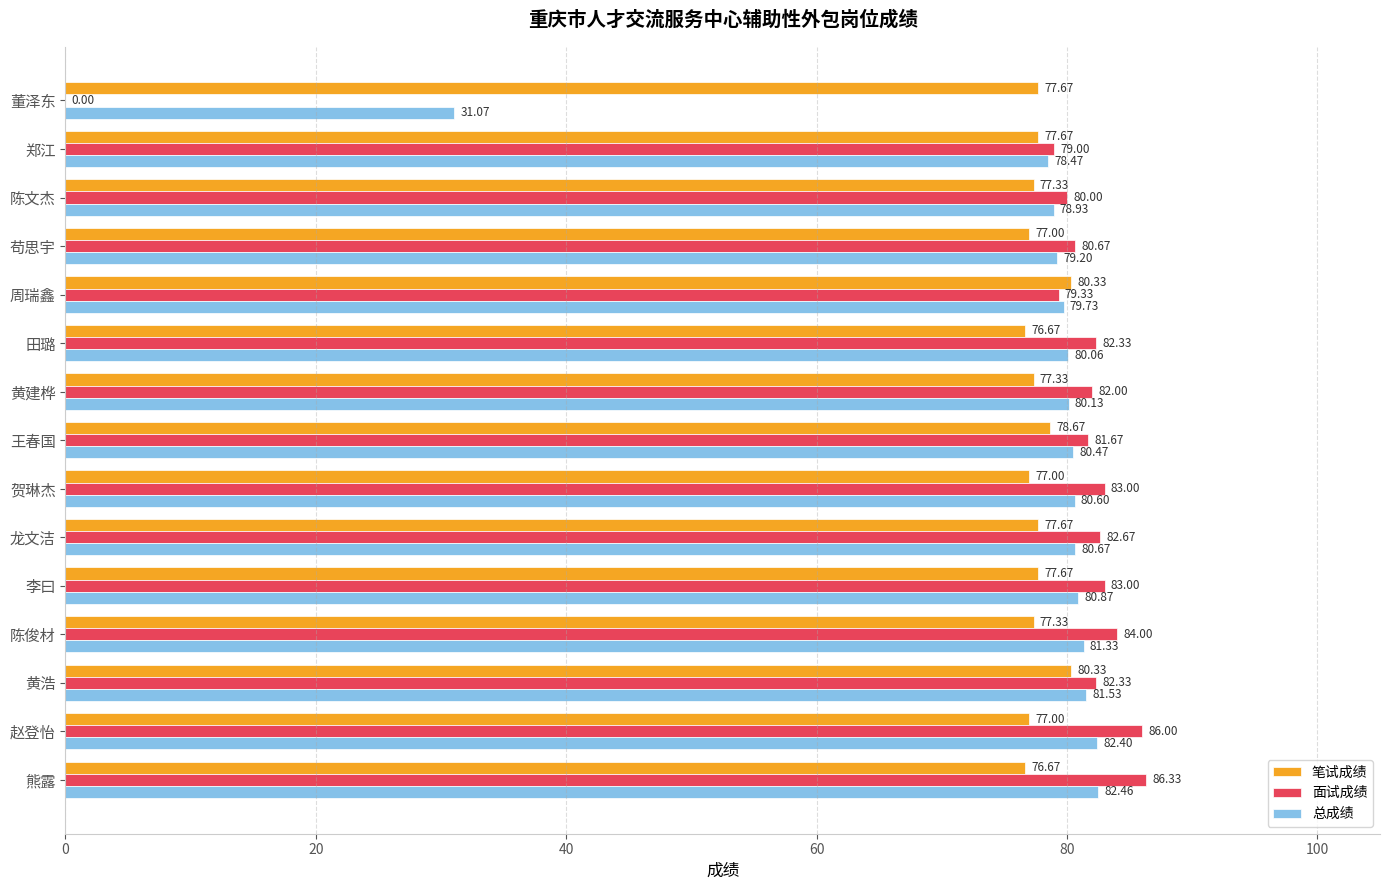

Which category has the highest value in the 面试成绩 series?

熊露